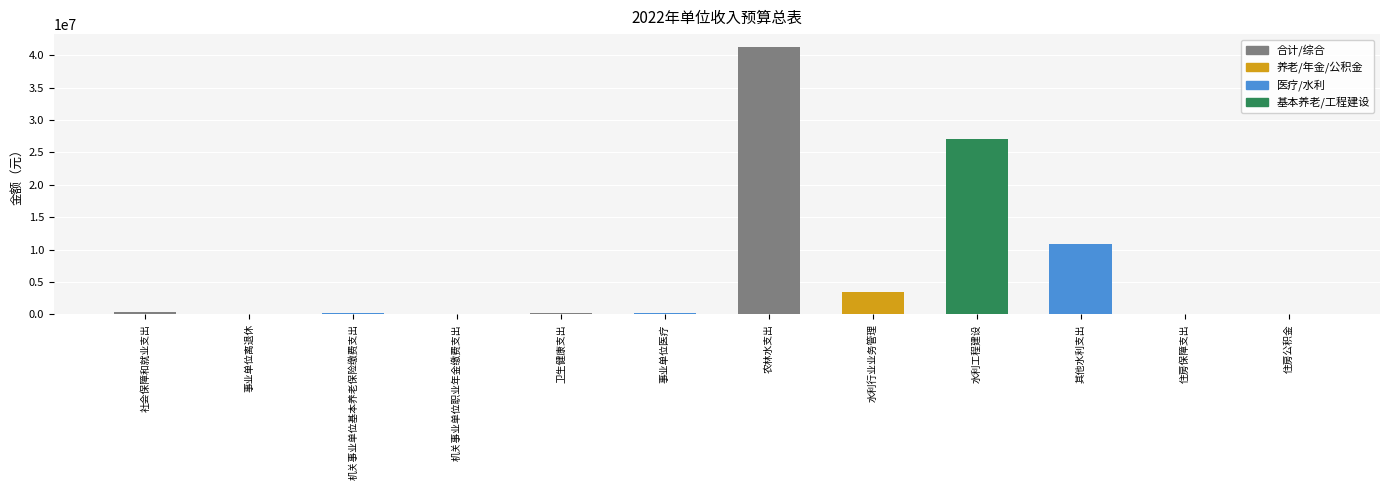

What is the sum of all values?

83506400